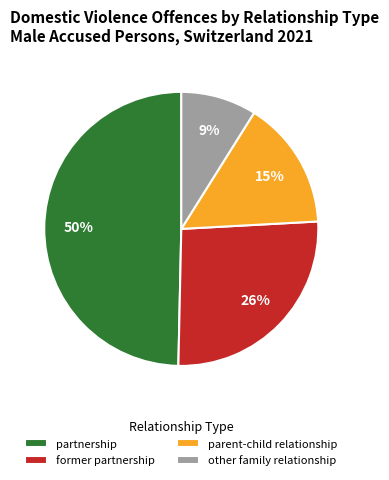

To the nearest percent, what is the difference between the largest and smallest slice percentages?

41%